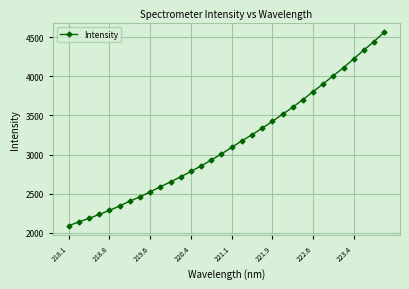

What is the smallest value displayed?

2092.7